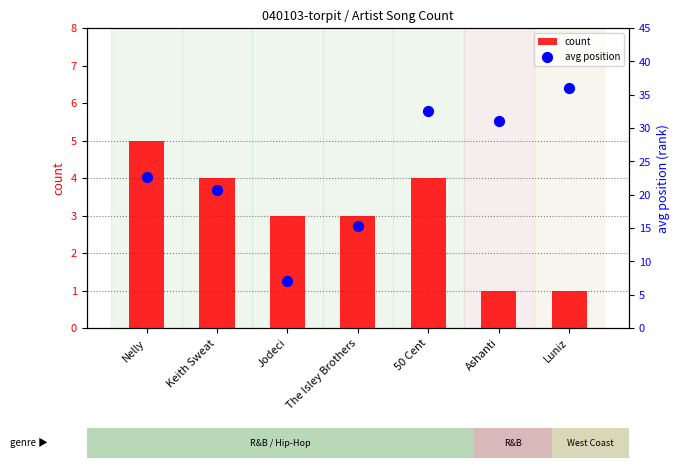

Which series contains the highest Y value?

avg position